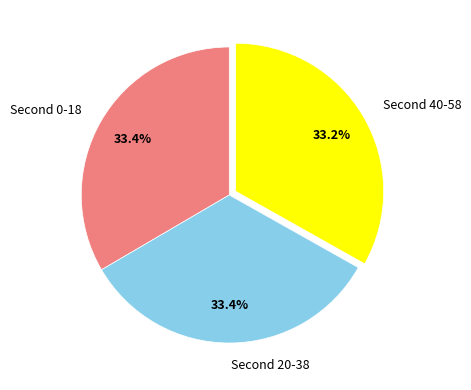

Is there a majority slice in this chart?

No